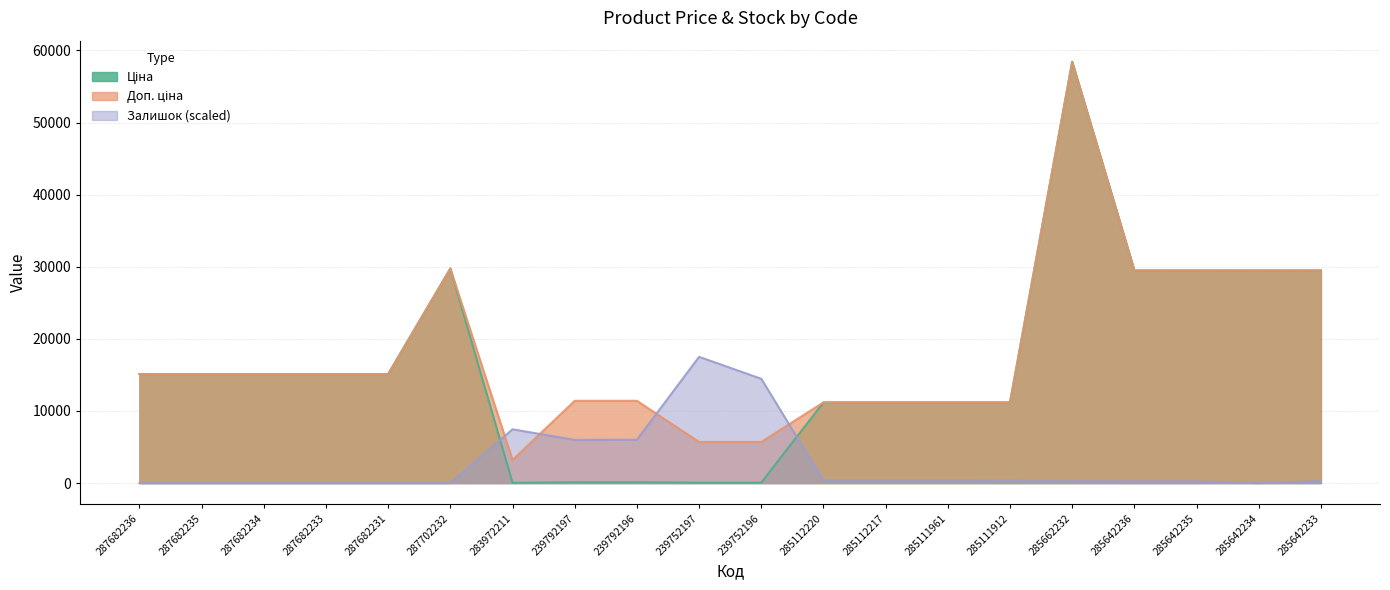

List the labels in order of Доп. ціна value, largest first.

285662232, 287702232, 285642236, 285642235, 285642234, 285642233, 287682236, 287682235, 287682234, 287682233, 287682231, 239792197, 239792196, 285112220, 285112217, 285111961, 285111912, 239752197, 239752196, 283972211